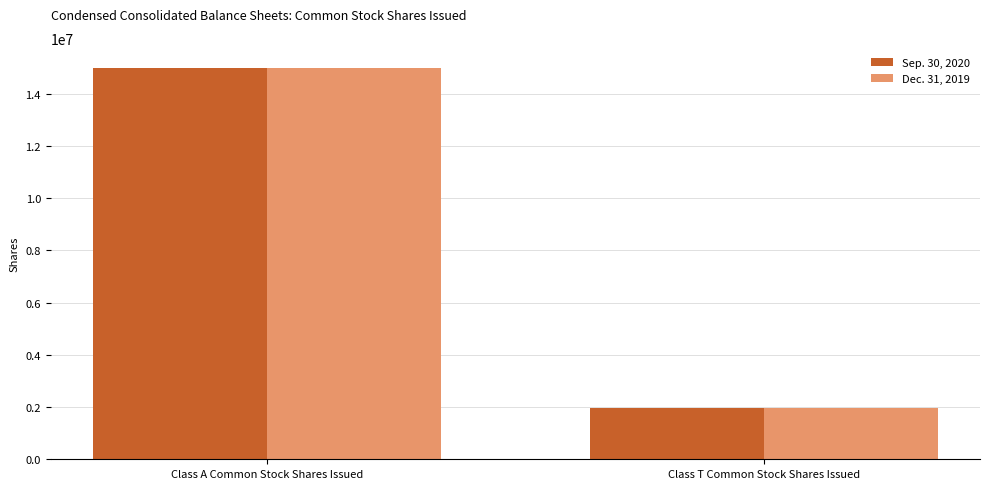

True or false: Sep. 30, 2020 has a value of 1982240.0 at Class T Common Stock Shares Issued.

True